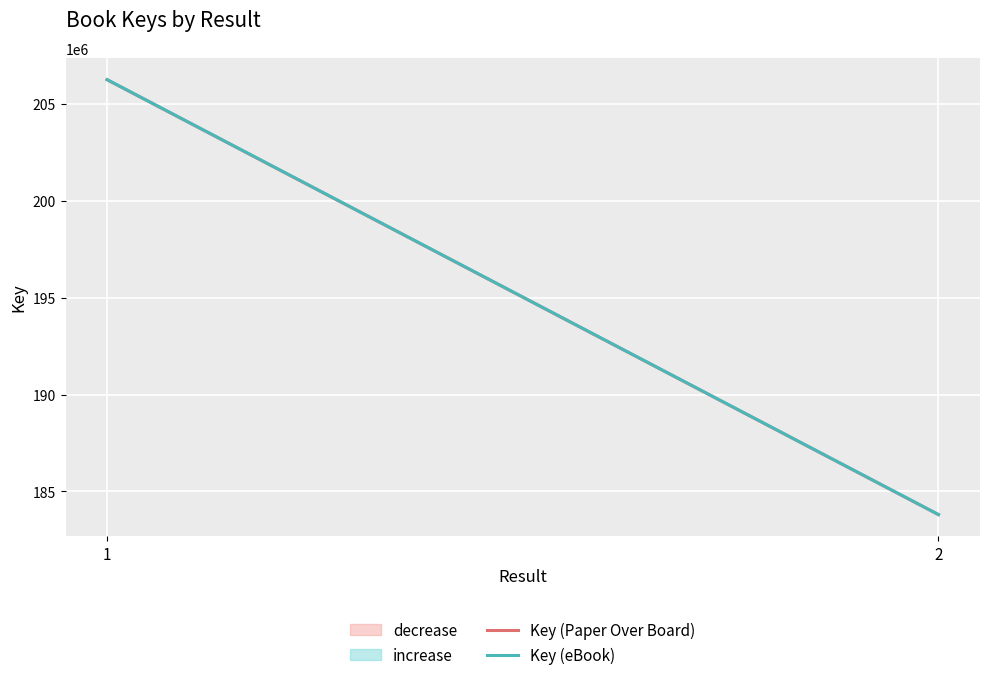

What value does the Key (Paper Over Board) series have at 2, to the nearest 10?

183809860